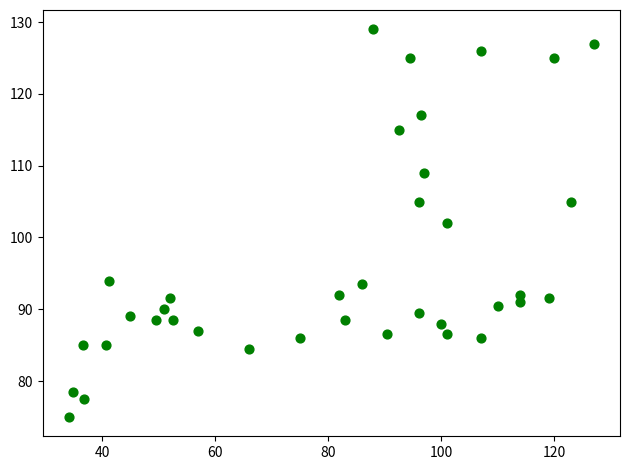

What is the range of Y values (max minus min)?

54.0